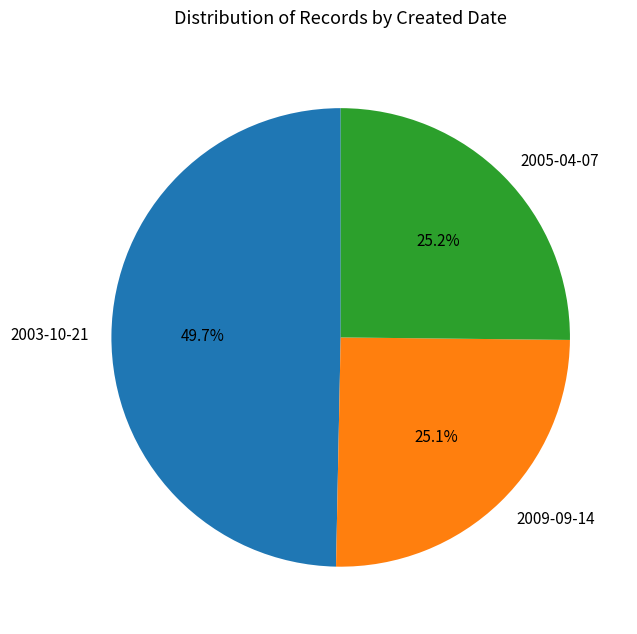

What is the ratio of the value at 2005-04-07 to the value at 2003-10-21?

0.5